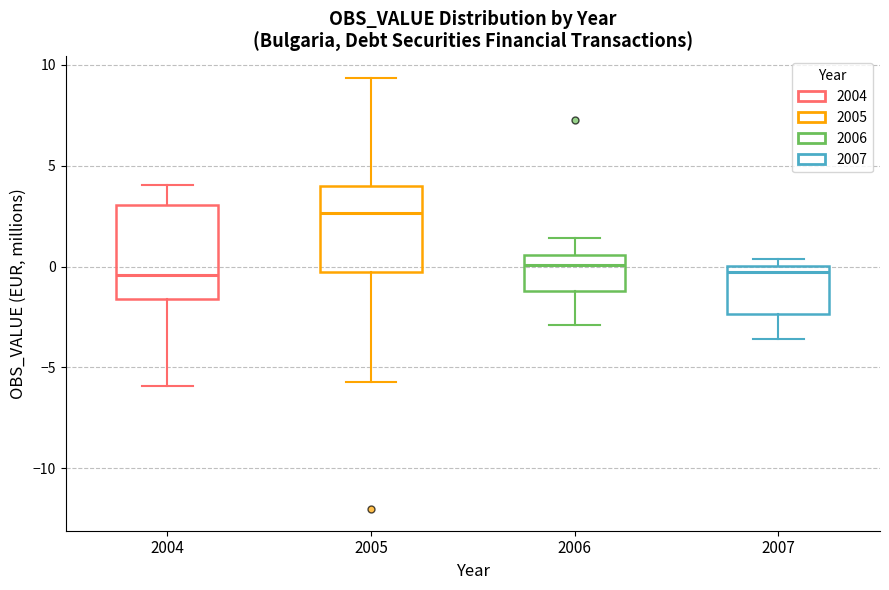

Where does the lower whisker of the box at x = 2007 end on the y-axis? The values are not printed on the chart, so give them approximately, as read against the axis.

-3.5